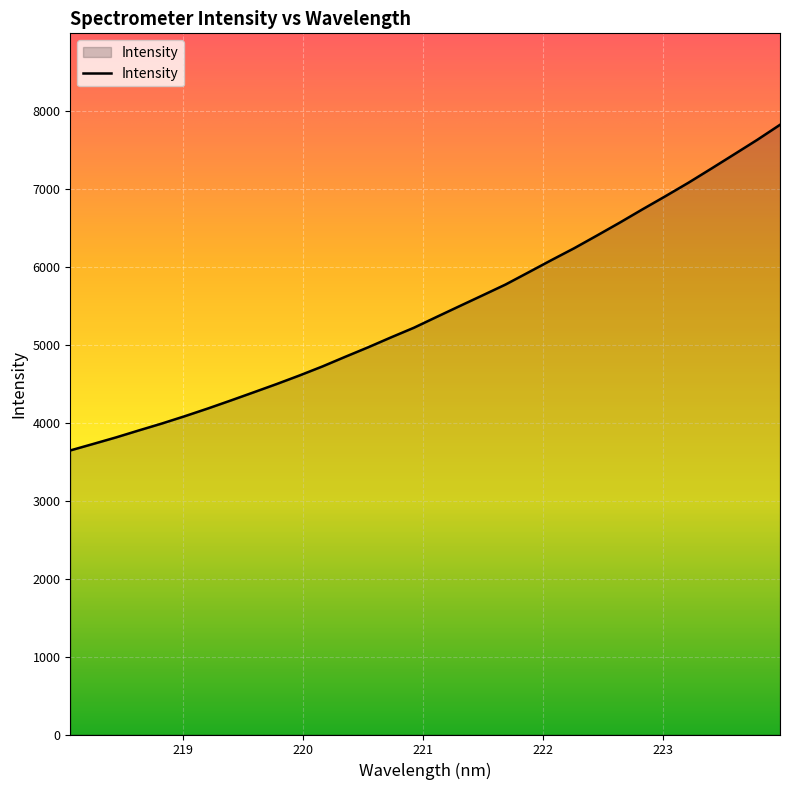

What is the maximum value shown in the chart?

7819.2